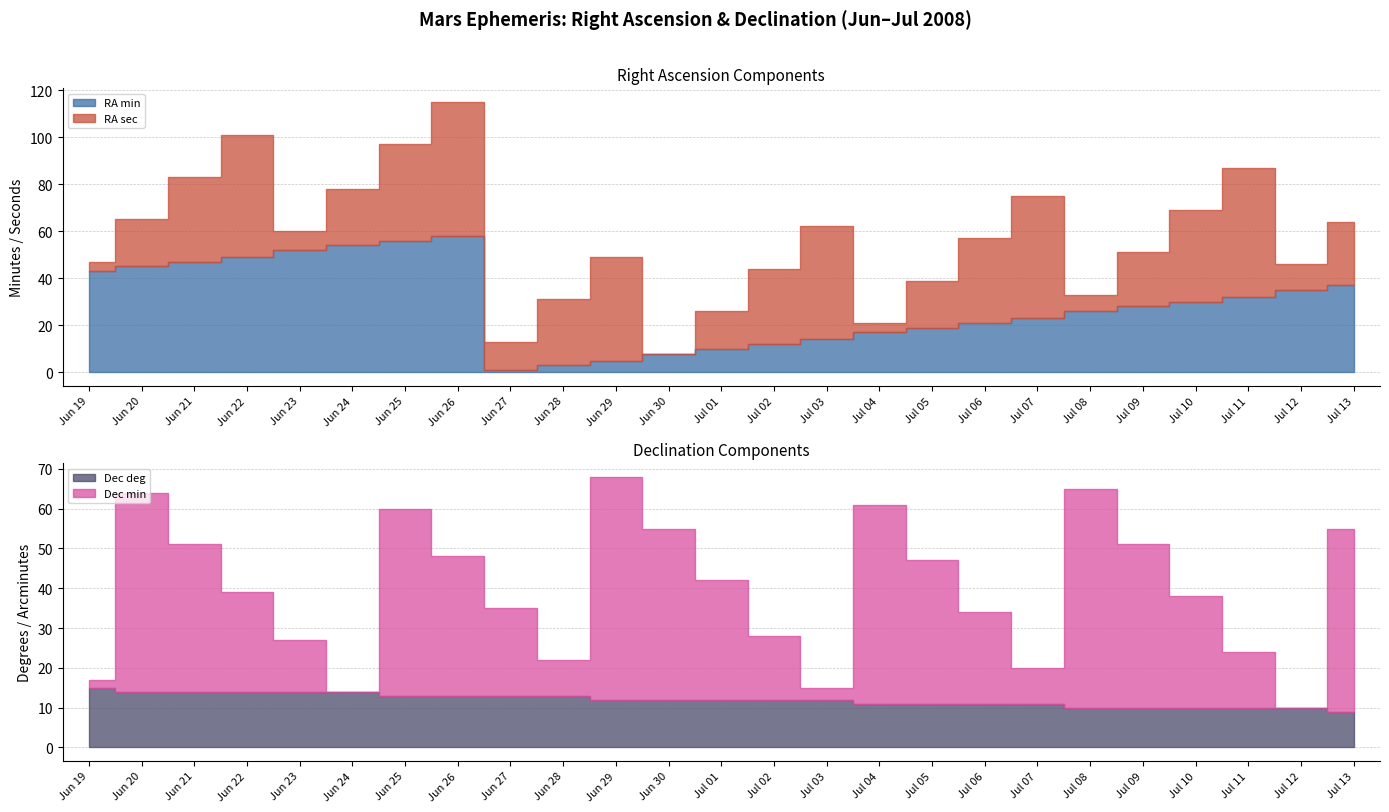

Is the value of Dec_deg at Jul 07 greater than the value of Dec_min at Jun 29?

No